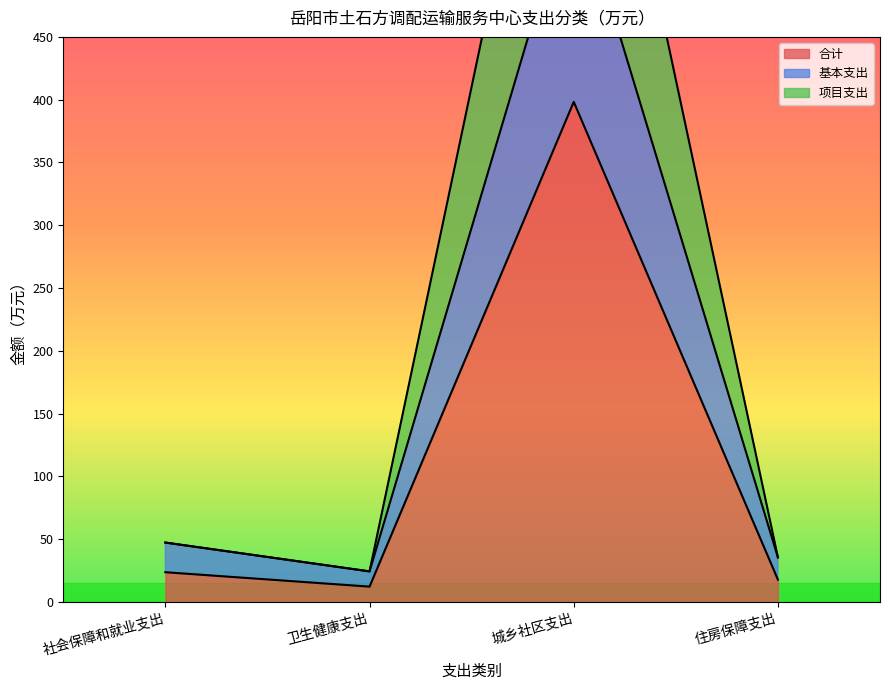

Is the value of 基本支出 at 卫生健康支出 greater than the value of 项目支出 at 卫生健康支出?

No